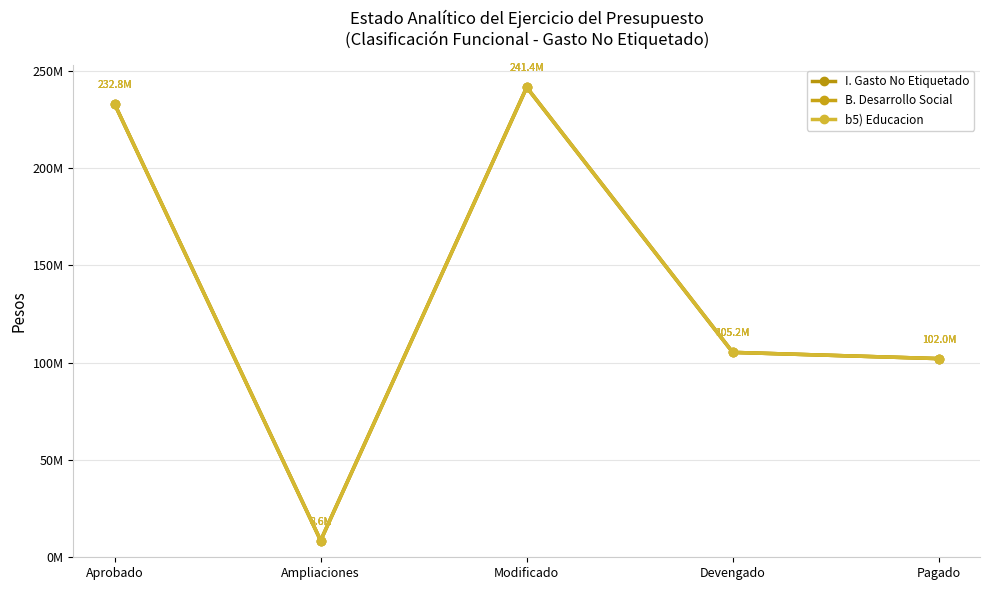

True or false: B. Desarrollo Social and b5) Educacion cross at least once.

False